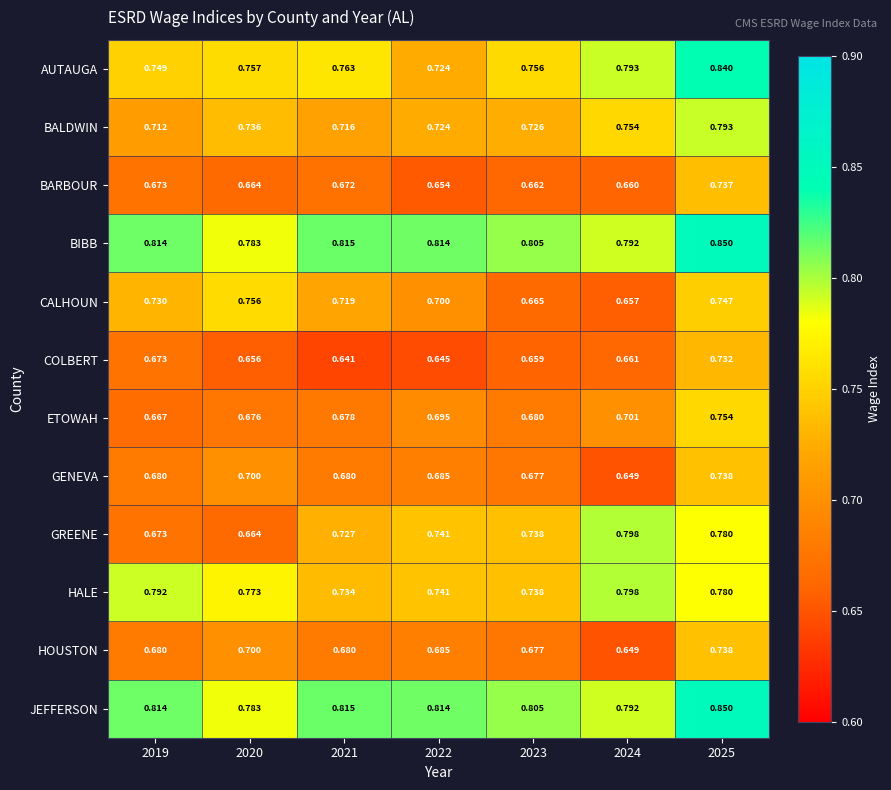

Is the value of BIBB at 2019 greater than the value of HOUSTON at 2019?

Yes